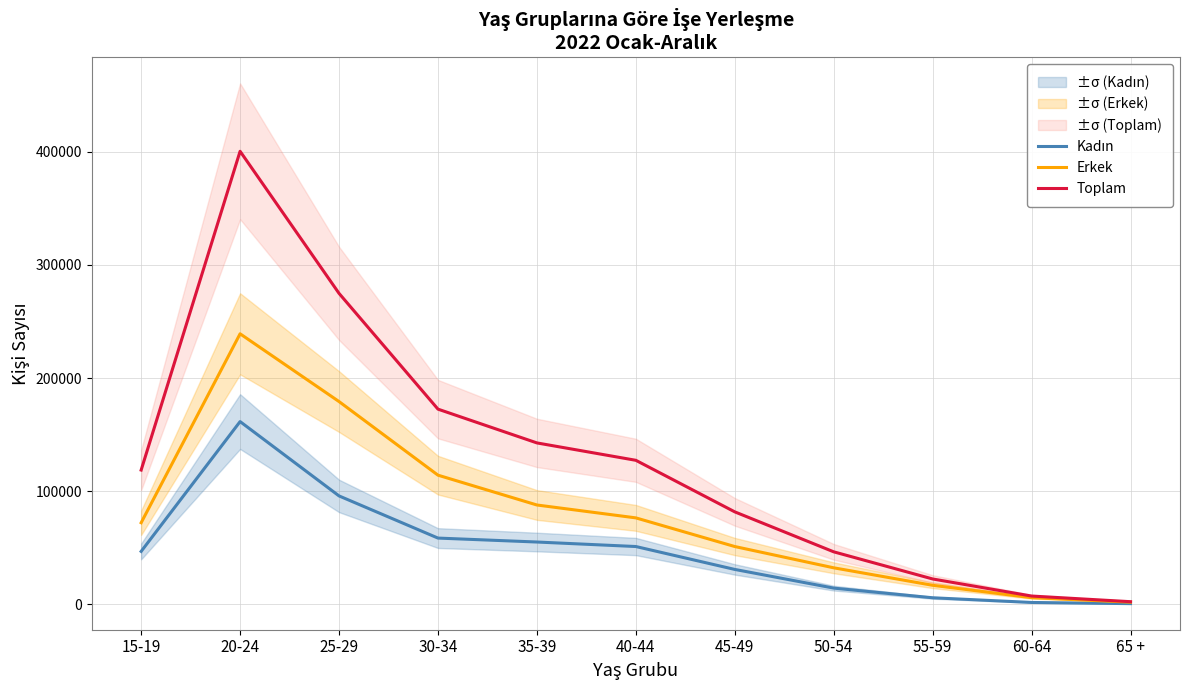

Where is Toplam nearest to the value 201358?

30-34